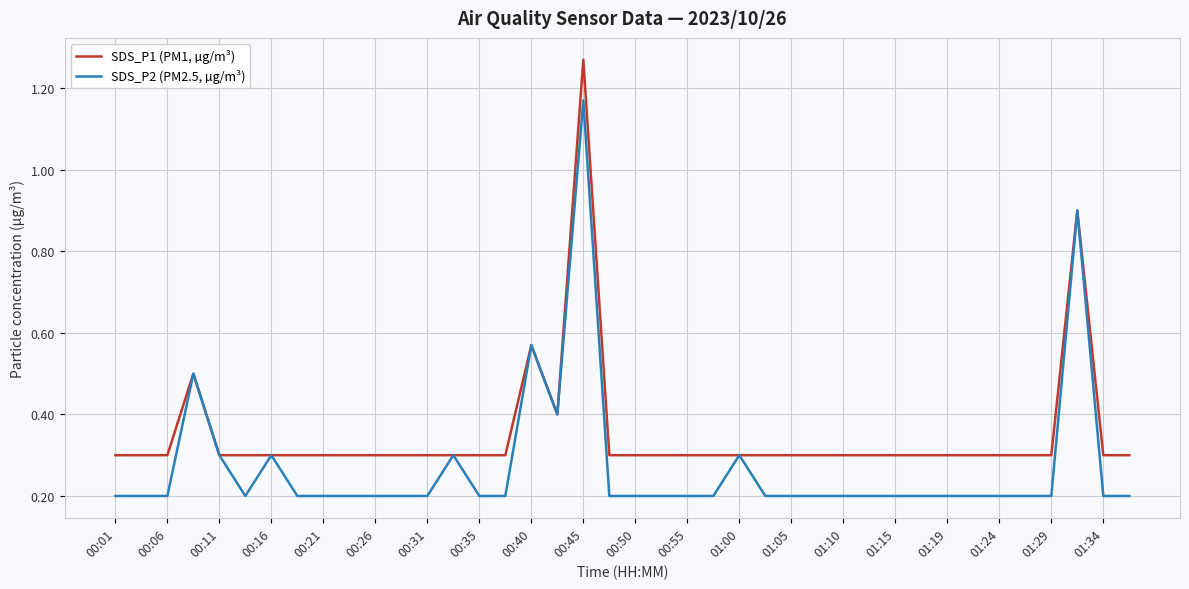

Rank the series by their average value, from lowest to highest.

SDS_P2 (PM2.5, µg/m³), SDS_P1 (PM1, µg/m³)